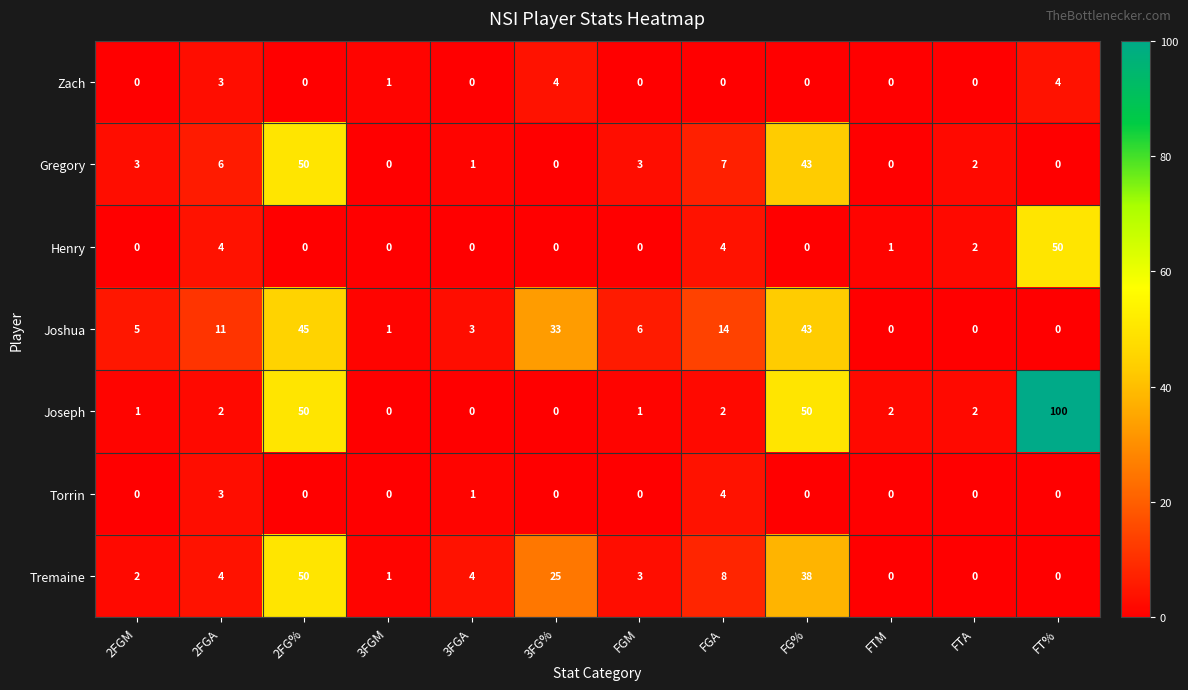

What is the difference between the maximum and second lowest values in the Henry series?

50